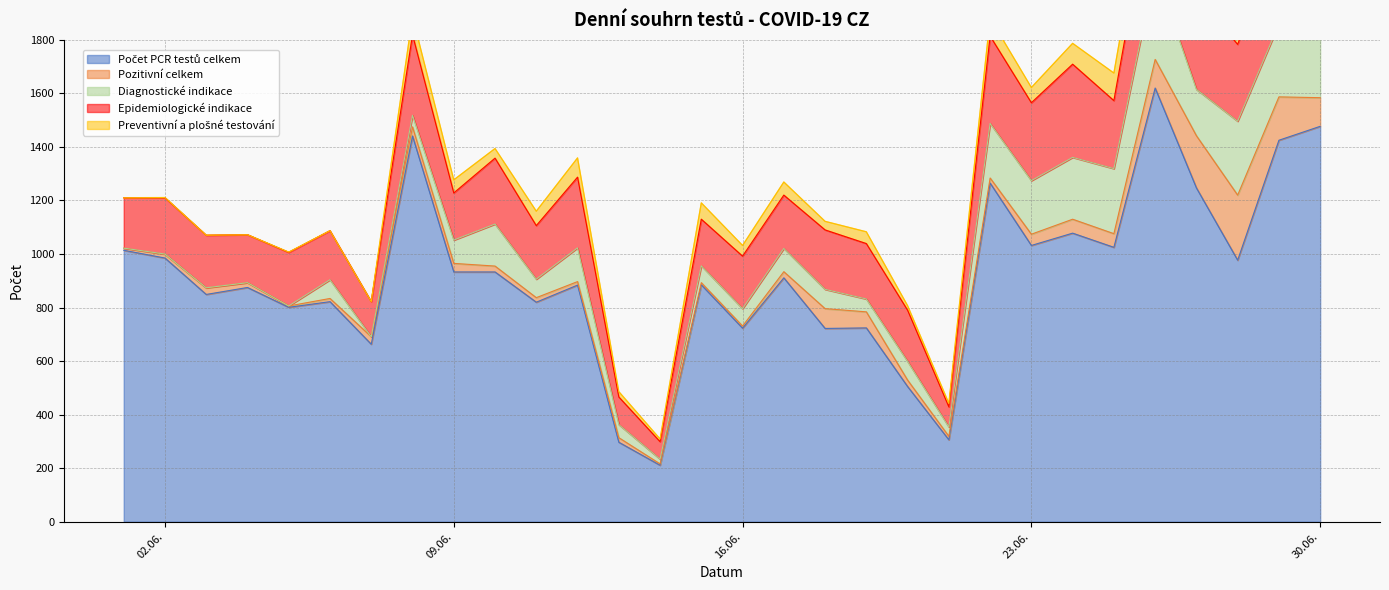

At 01.06.2020, list the series in order from largest to smallest.

Počet PCR testů celkem, Epidemiologické indikace, Pozitivní celkem, Diagnostické indikace, Preventivní a plošné testování